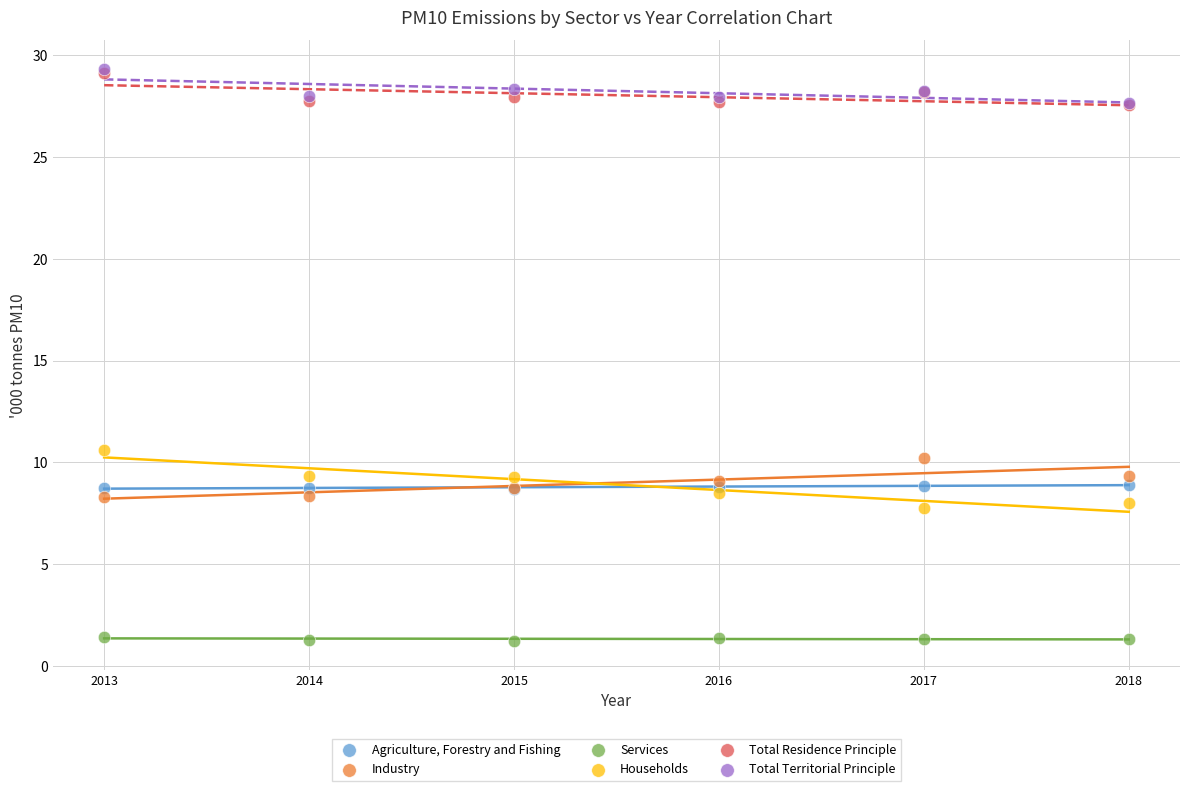

Across all series, what Y value is closest to 15?

10.6